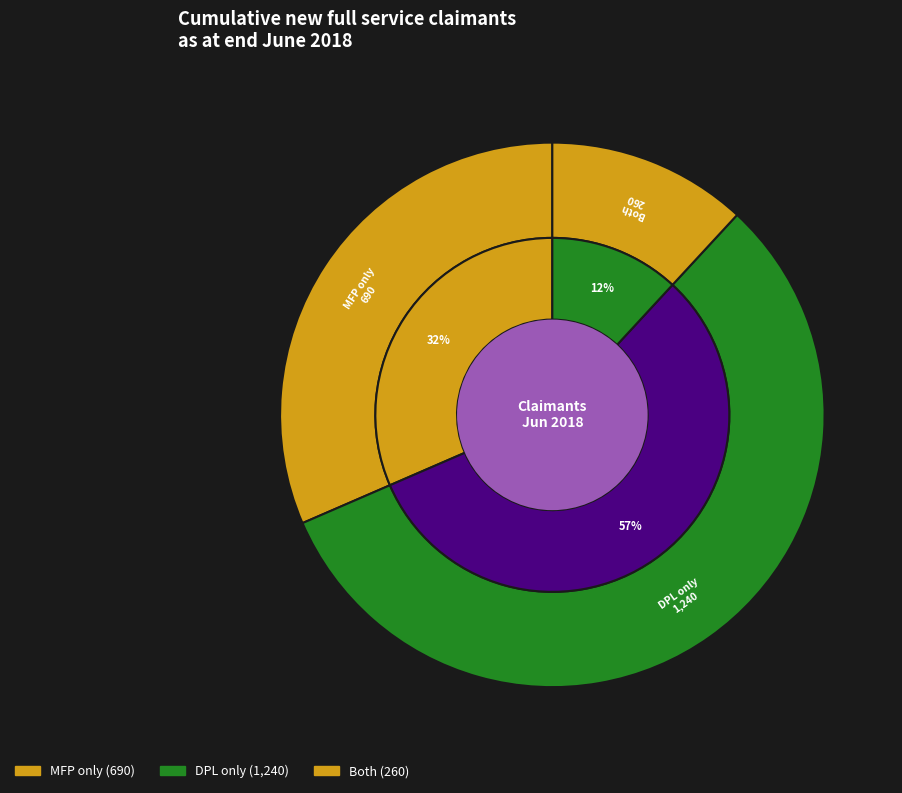

Is DPL only the majority of the pie?

Yes